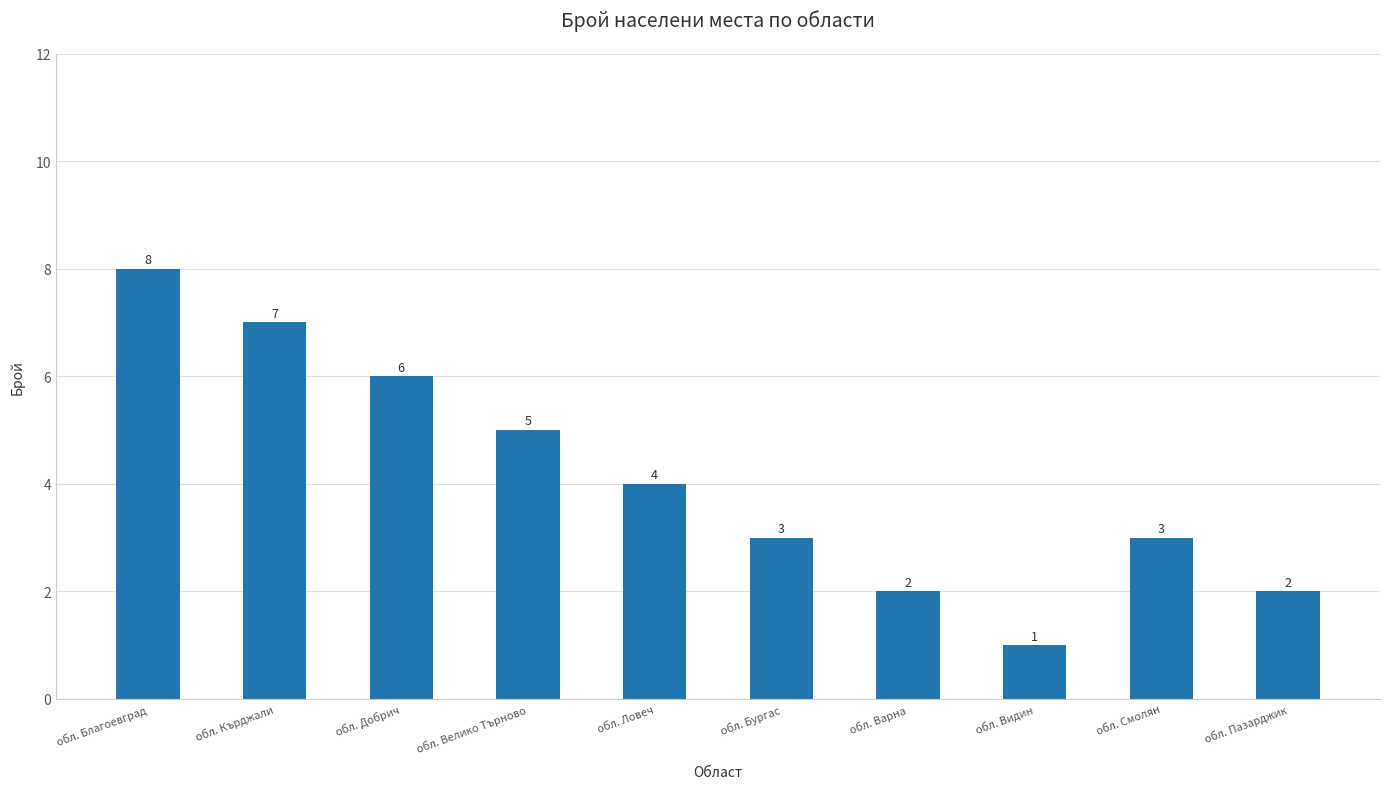

How many series are shown in this chart?

1